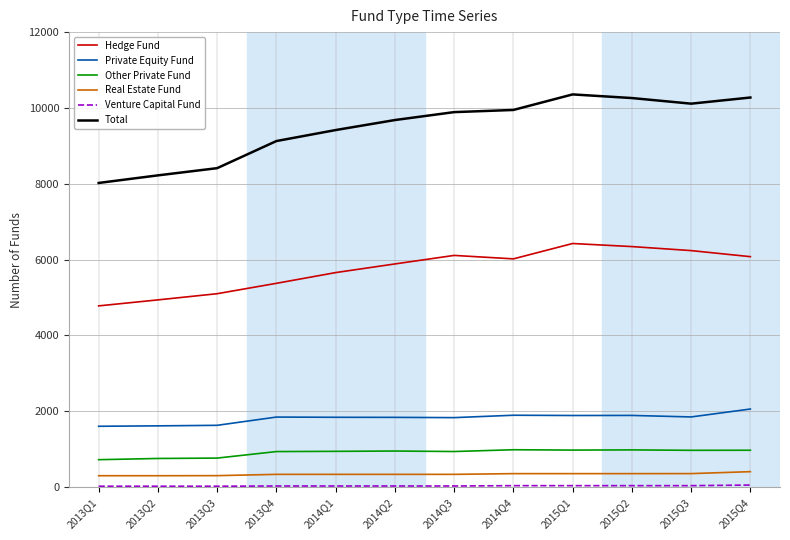

True or false: Total and Hedge Fund cross at least once.

False